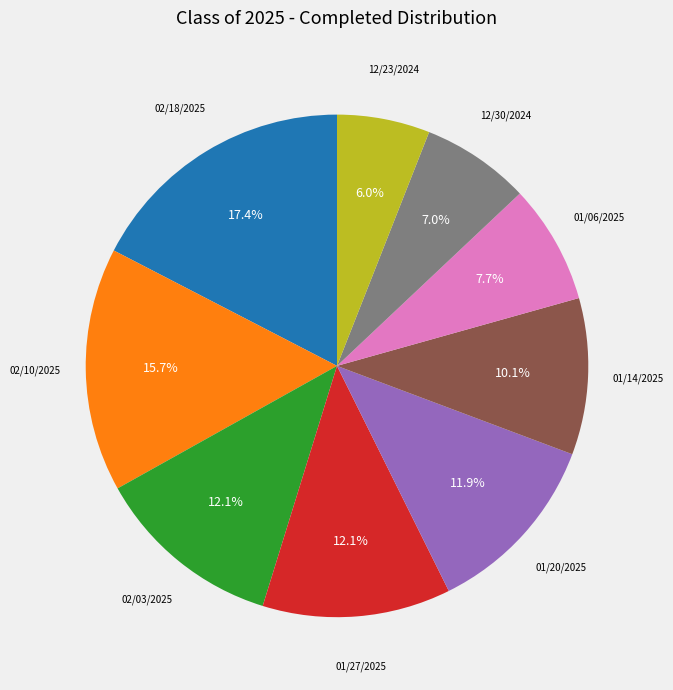

How many slices are in this pie chart?

9